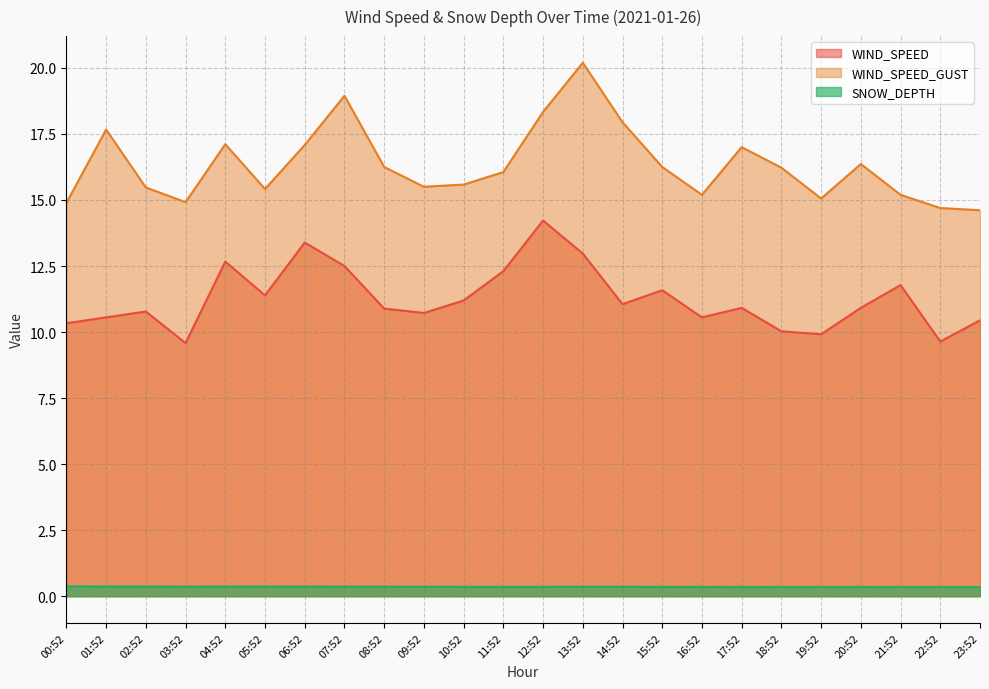

Which series has the largest range (max minus min)?

WIND_SPEED_GUST